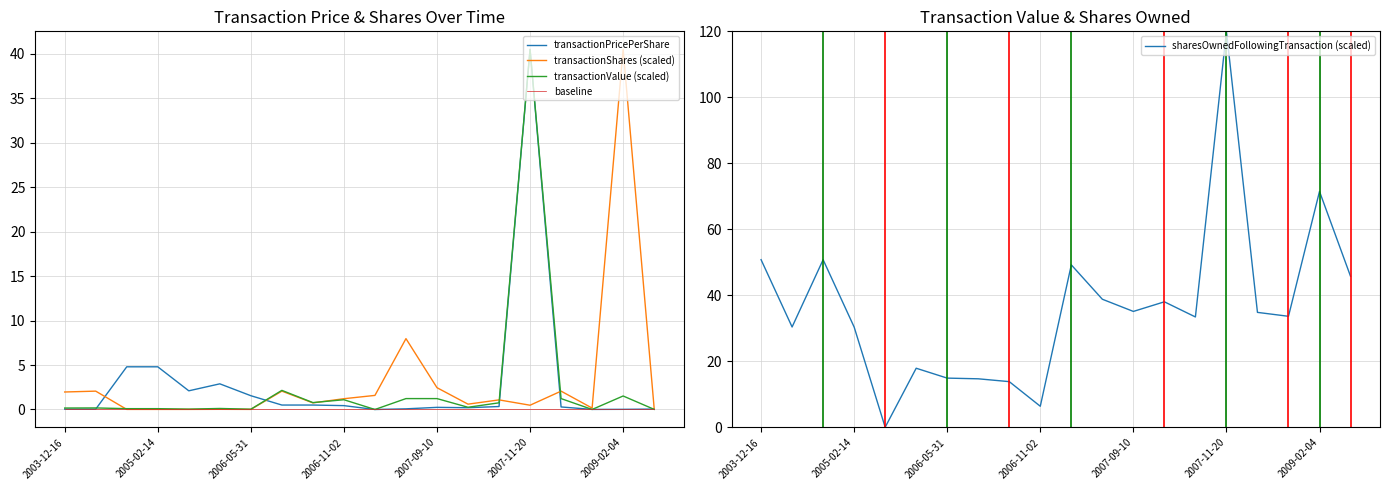

What is the difference between the second highest and second lowest values in the transactionShares (scaled) series?

8.0